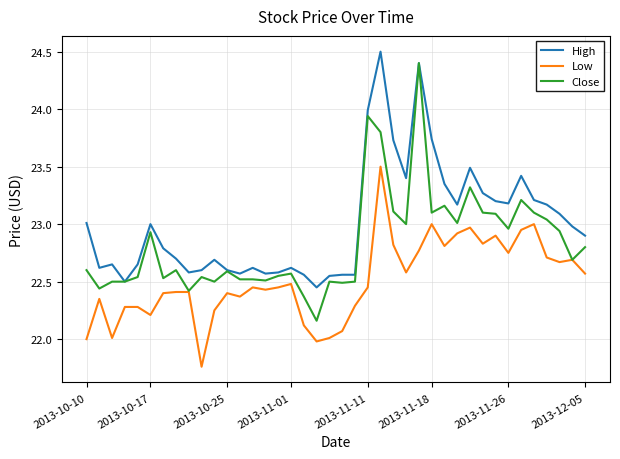

Which series has the widest spread of values?

Close